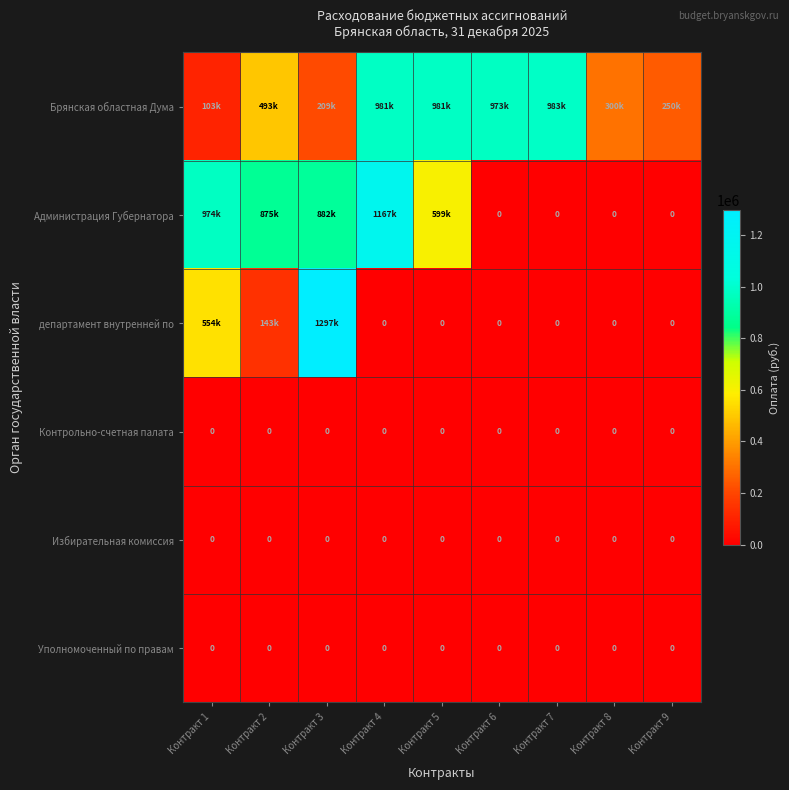

Which has a higher value, Контракт 5 or Контракт 2?

Контракт 5